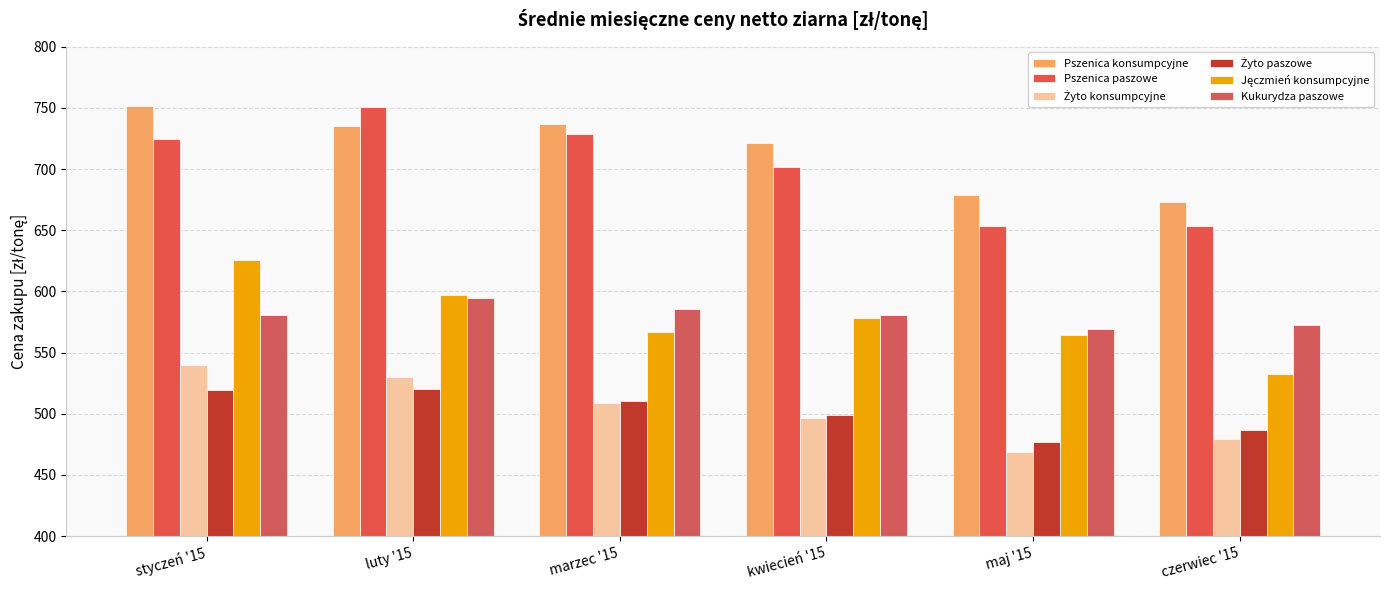

The value of Pszenica paszowe at maj '15 is 342.9. True or false?

False